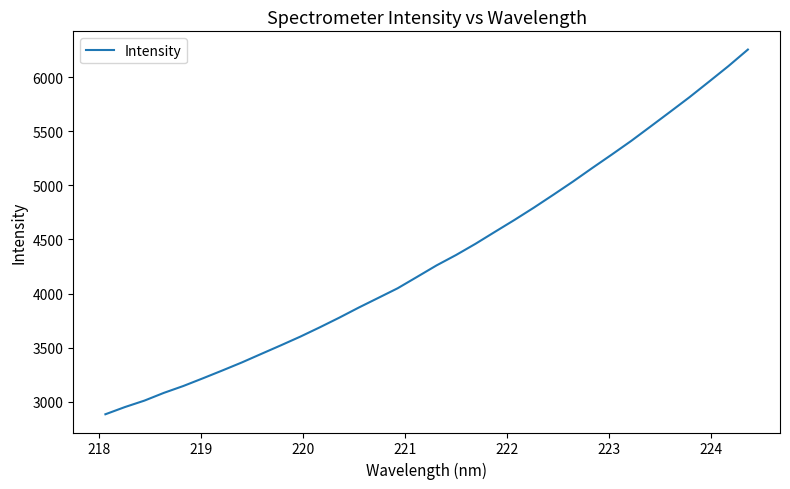

What is the difference between the maximum and minimum values?

3369.3